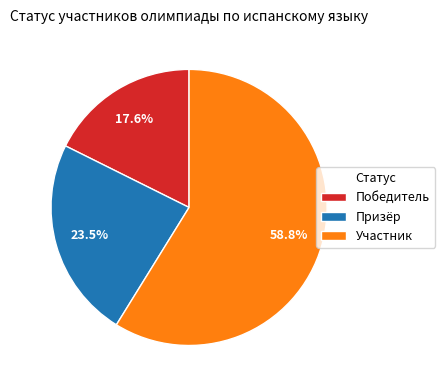

What is the smallest slice in the pie chart?

Победитель